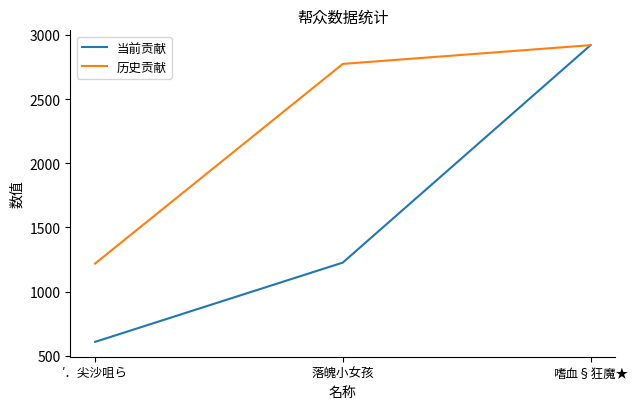

Rank the categories by 当前贡献 value from lowest to highest.

′．尖沙咀ら, 落魄小女孩, 嗜血§狂魔★